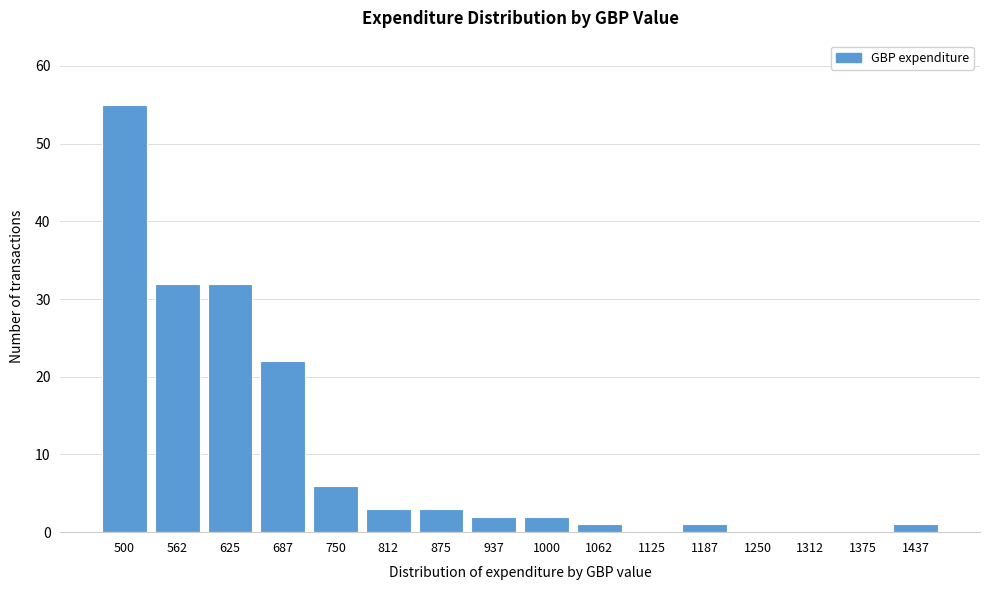

Reading left to right, list all the values displayed in this chart.

500=55	562=32	625=32	687=22	750=6	812=3	875=3	937=2	1000=2	1062=1	1125=0	1187=1	1250=0	1312=0	1375=0	1437=1